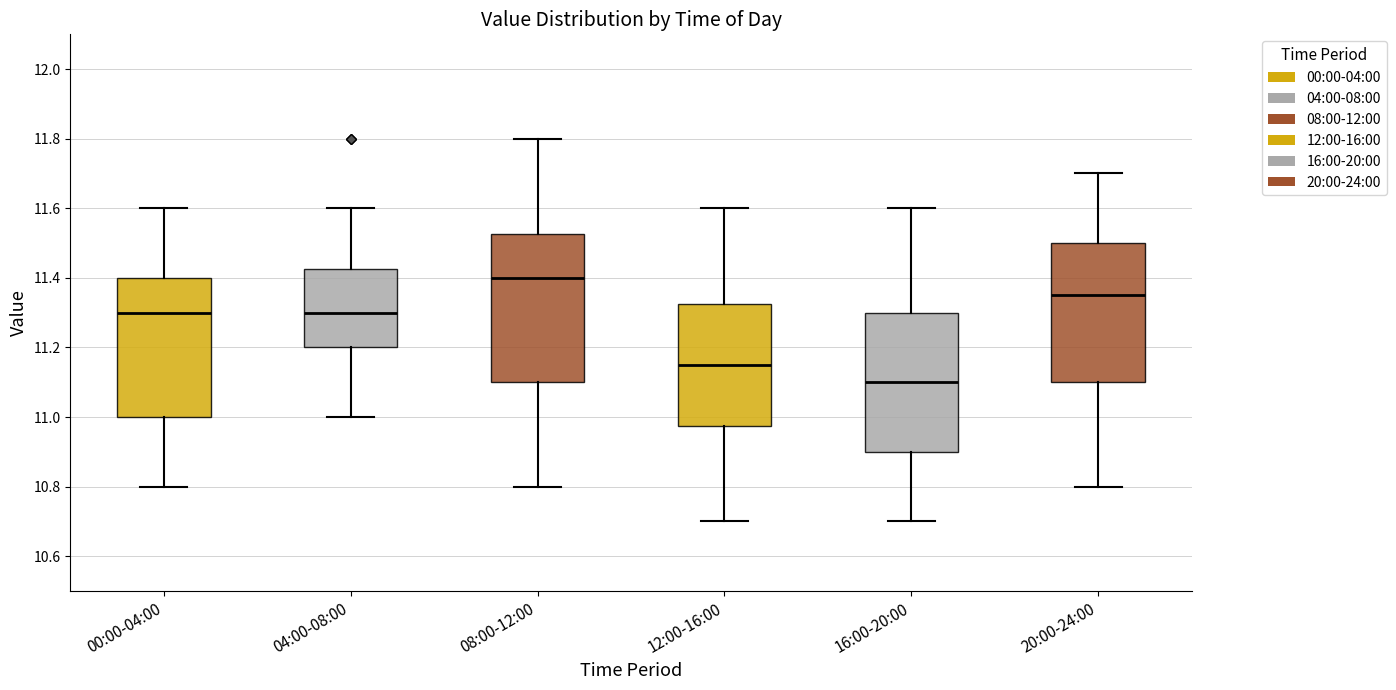

Reading left to right, transcribe this box plot: for each box, give where its median line is, the range the box spans, and where its two whiskers end, as read against the y-axis. The values are not printed on the chart, so give them approximately, as read against the axis.

00:00-04:00: median 11.30, box 11.00 to 11.40, whiskers 10.80 to 11.60
04:00-08:00: median 11.30, box 11.20 to 11.42, whiskers 11.00 to 11.60
08:00-12:00: median 11.40, box 11.10 to 11.52, whiskers 10.80 to 11.80
12:00-16:00: median 11.16, box 10.98 to 11.32, whiskers 10.70 to 11.60
16:00-20:00: median 11.10, box 10.90 to 11.30, whiskers 10.70 to 11.60
20:00-24:00: median 11.36, box 11.10 to 11.50, whiskers 10.80 to 11.70